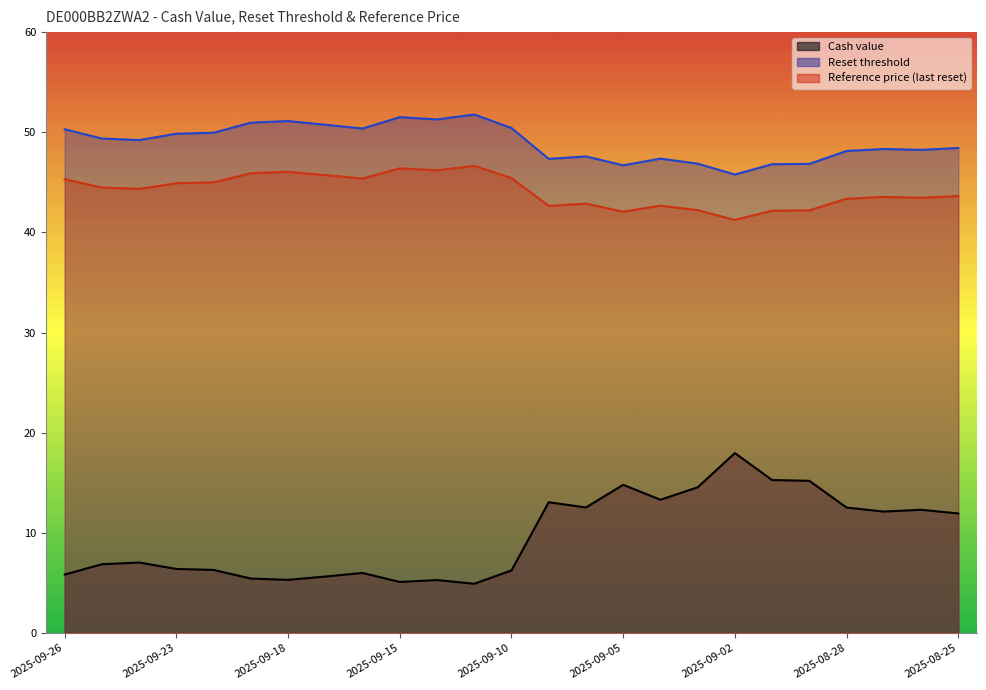

What is the total value across all series at 2025-09-25?

100.7